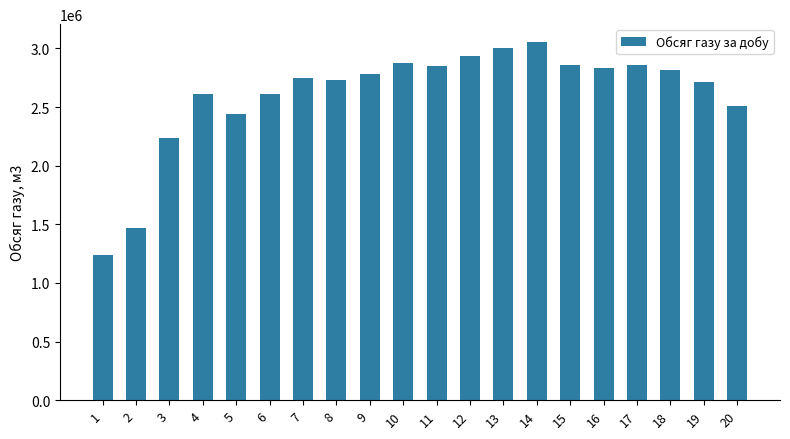

How many data points are less than 2782229?

10